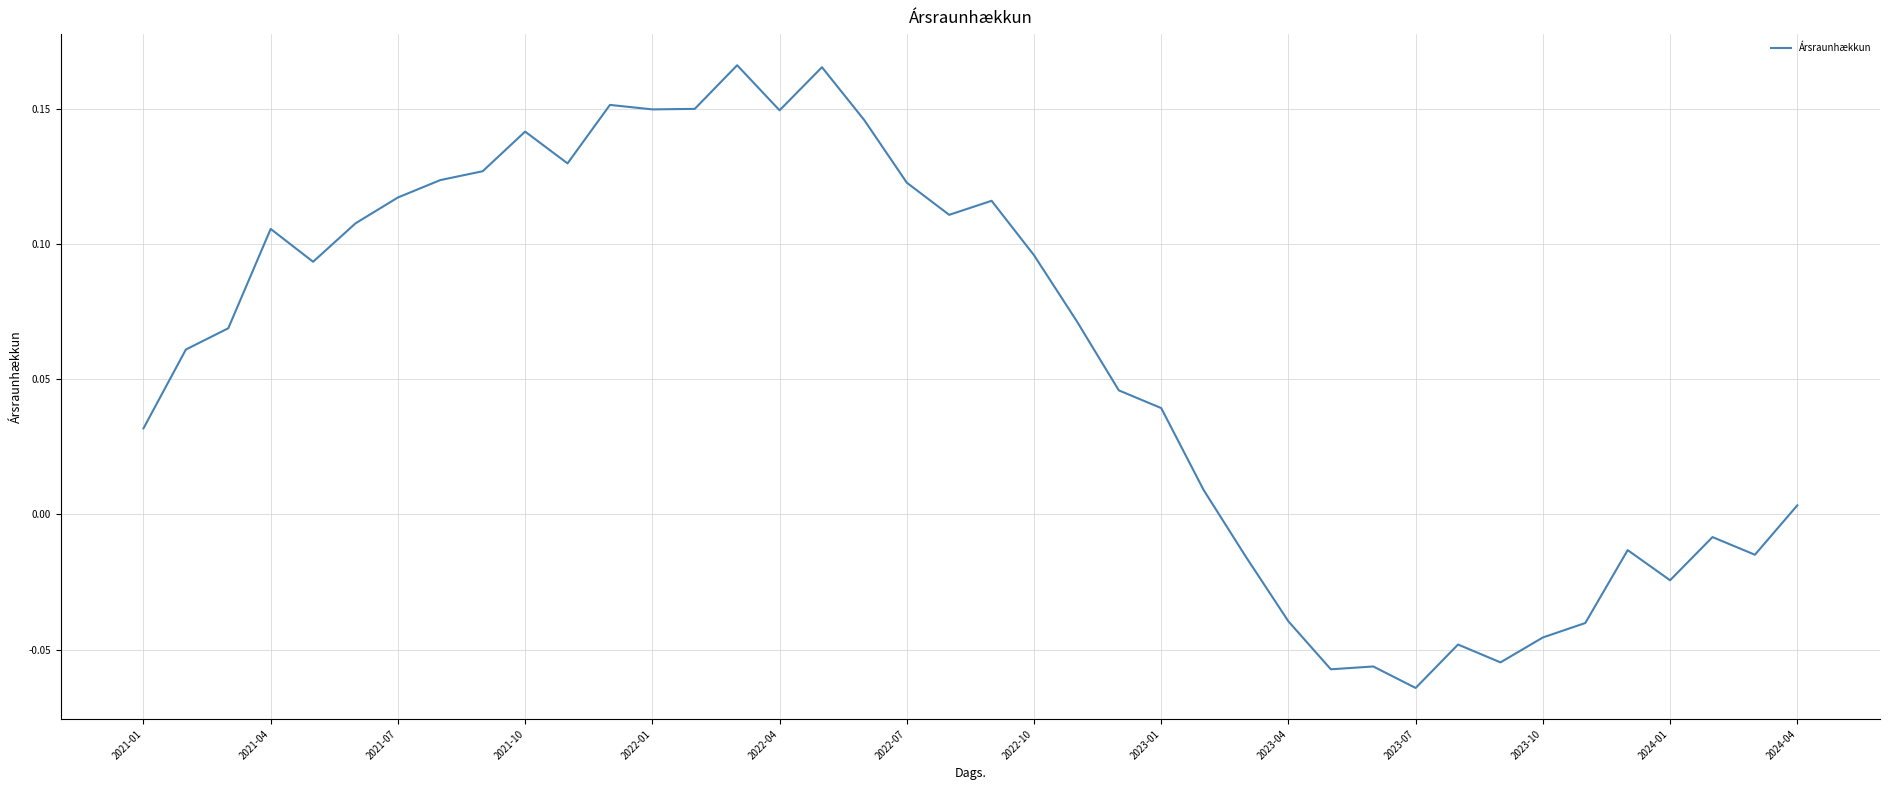

What is the greatest value displayed?

0.2